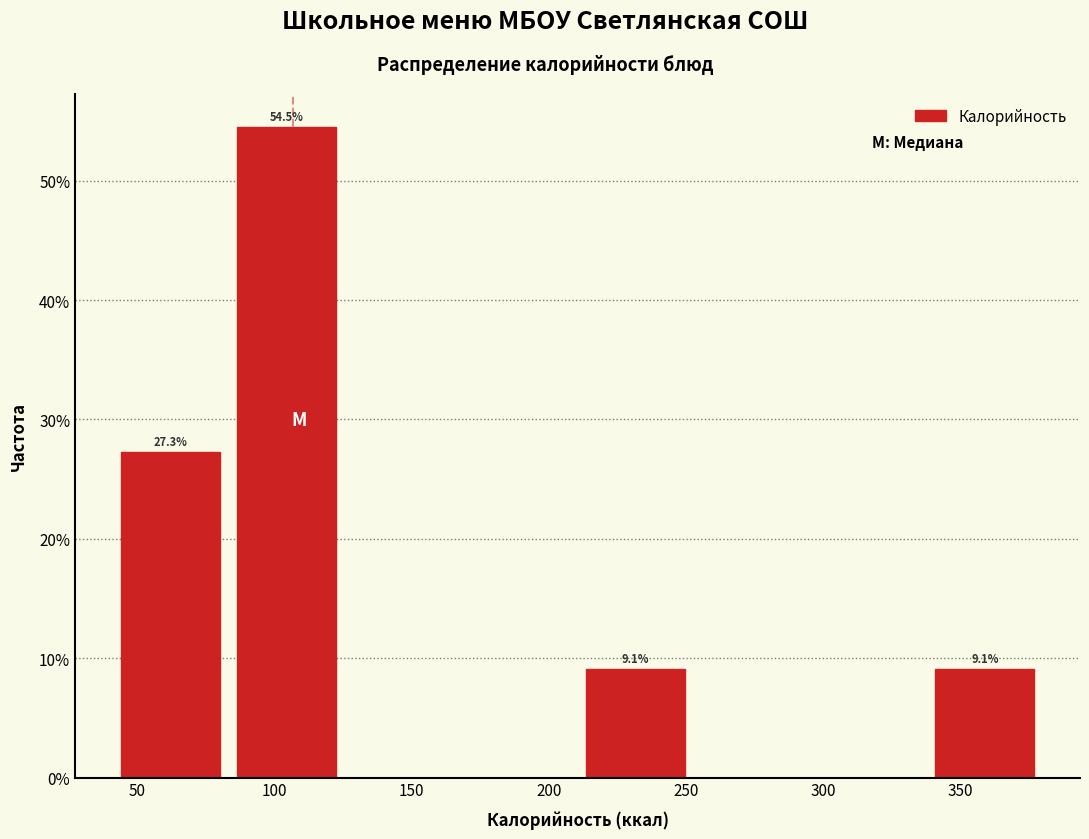

Over which range of the x-axis is the bar tallest?

85 to 125